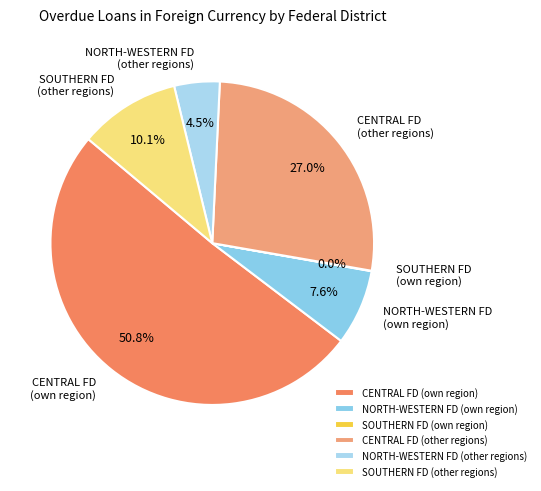

Between NORTH-WESTERN FD (own region) and NORTH-WESTERN FD (other regions), which is larger?

NORTH-WESTERN FD (own region)